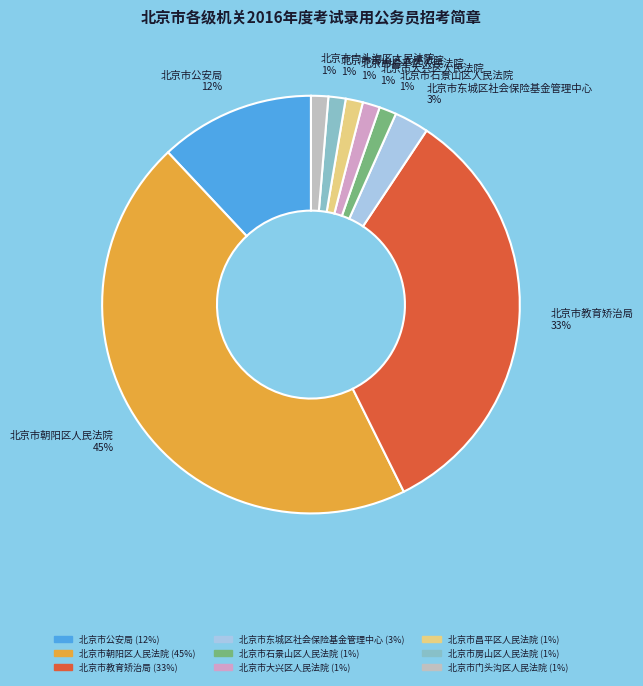

Is it true that 北京市门头沟区人民法院 is 1% of the pie?

True